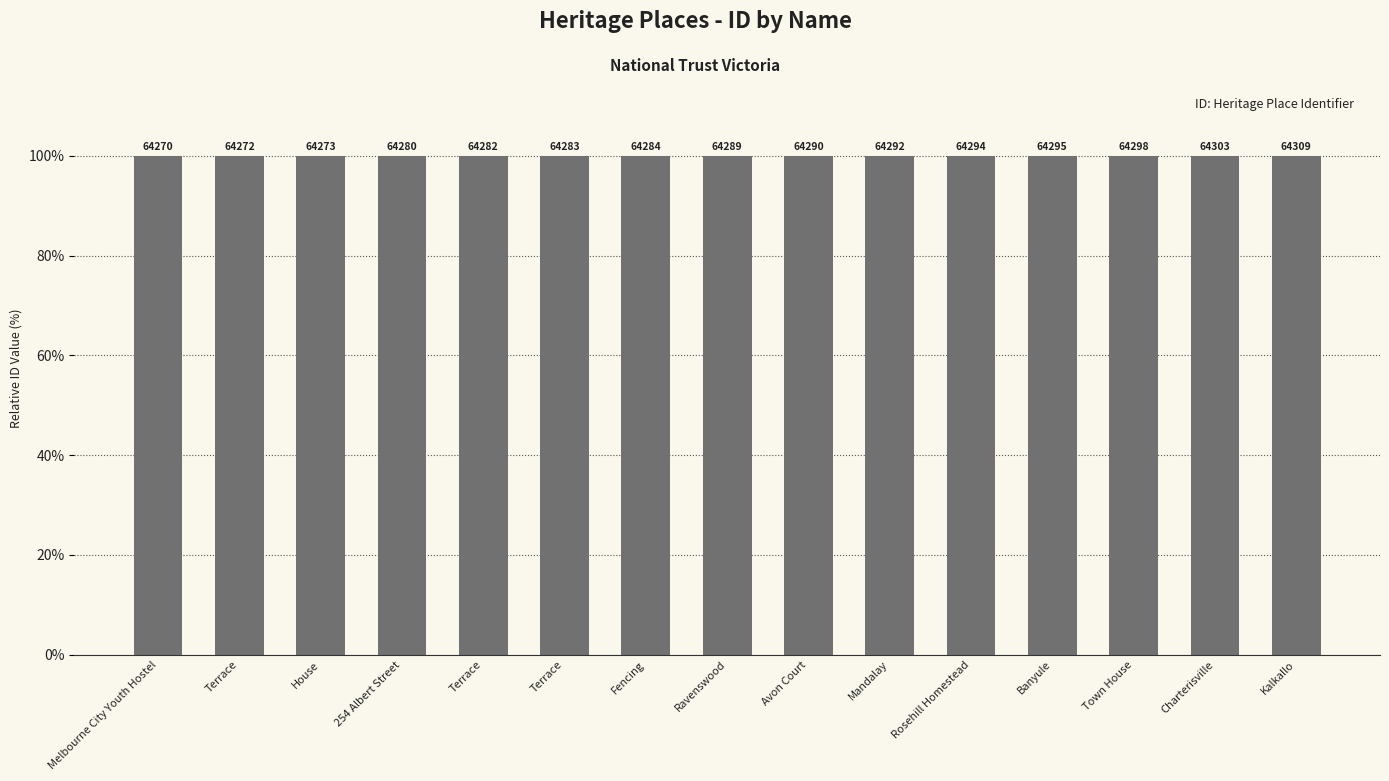

Which label corresponds to the largest value in the chart?

Kalkallo